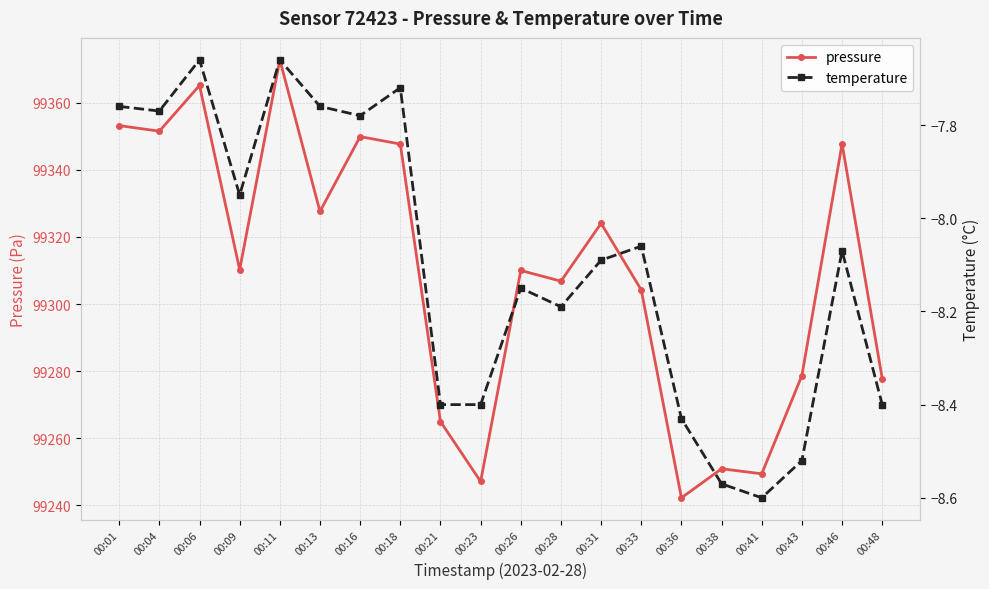

At which category does the chart reach its minimum across all series?

00:41